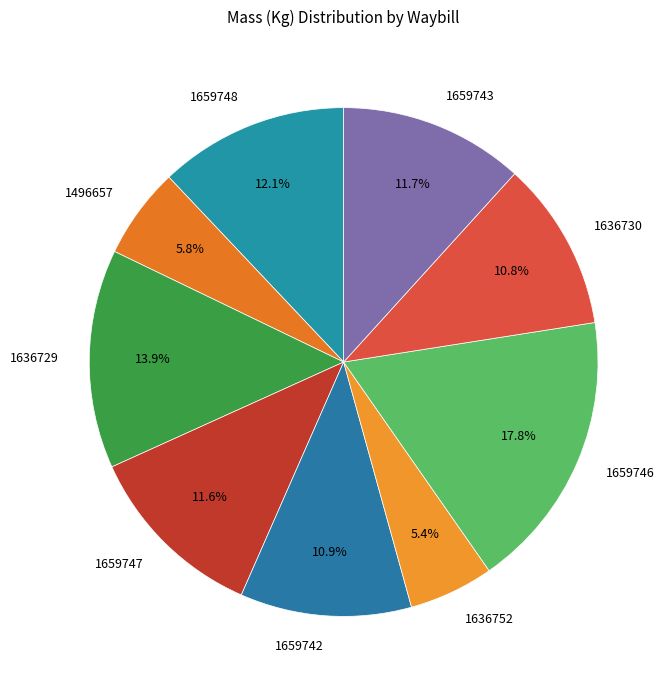

What is the largest slice in the pie chart?

1659746